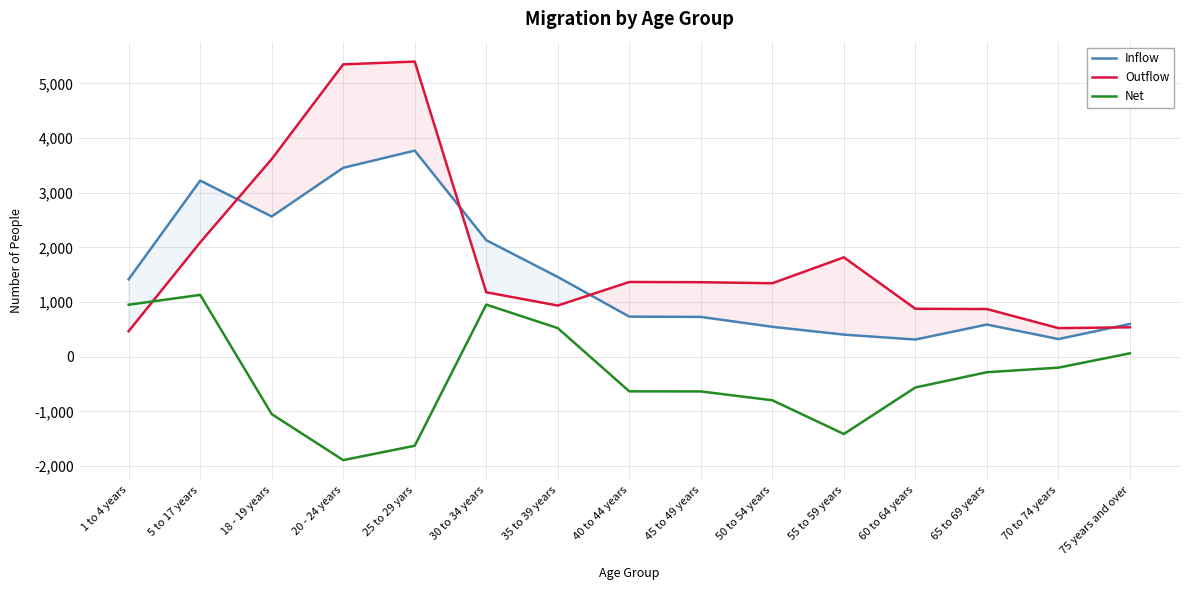

How many values in Net are above zero?

5